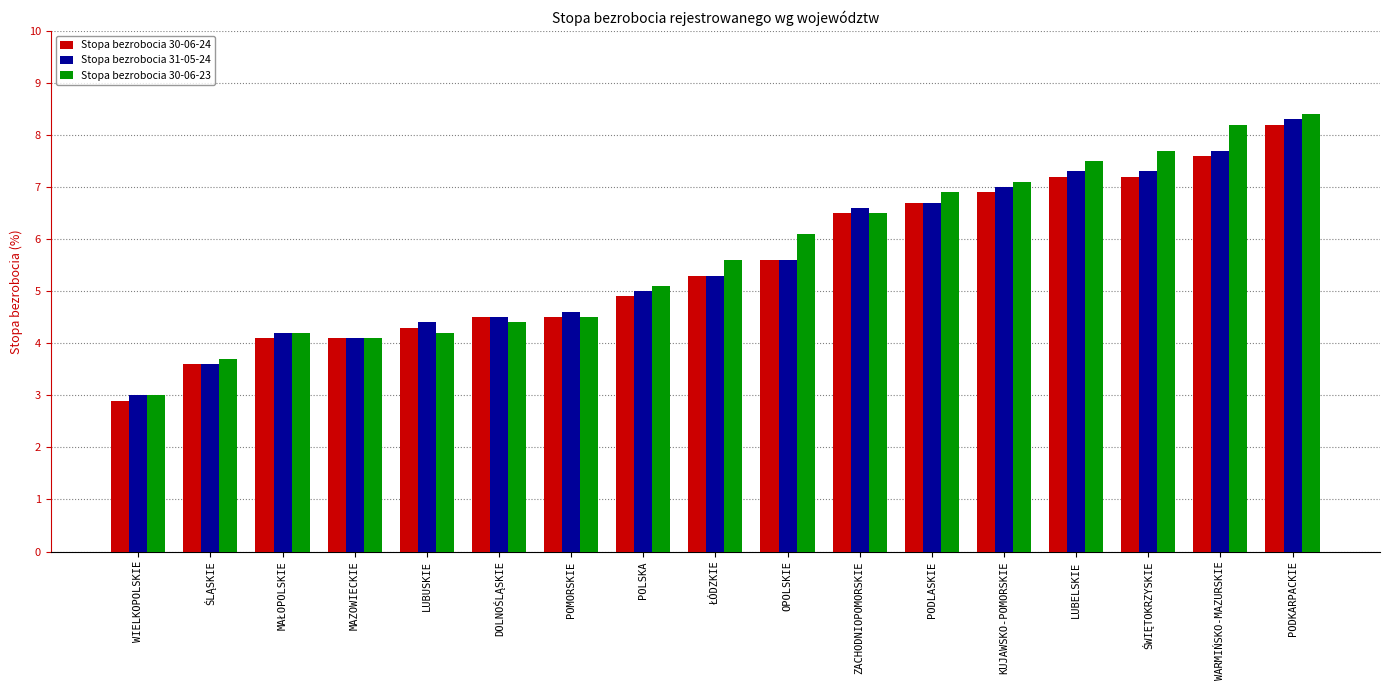

Does the chart contain stacked bars?

No